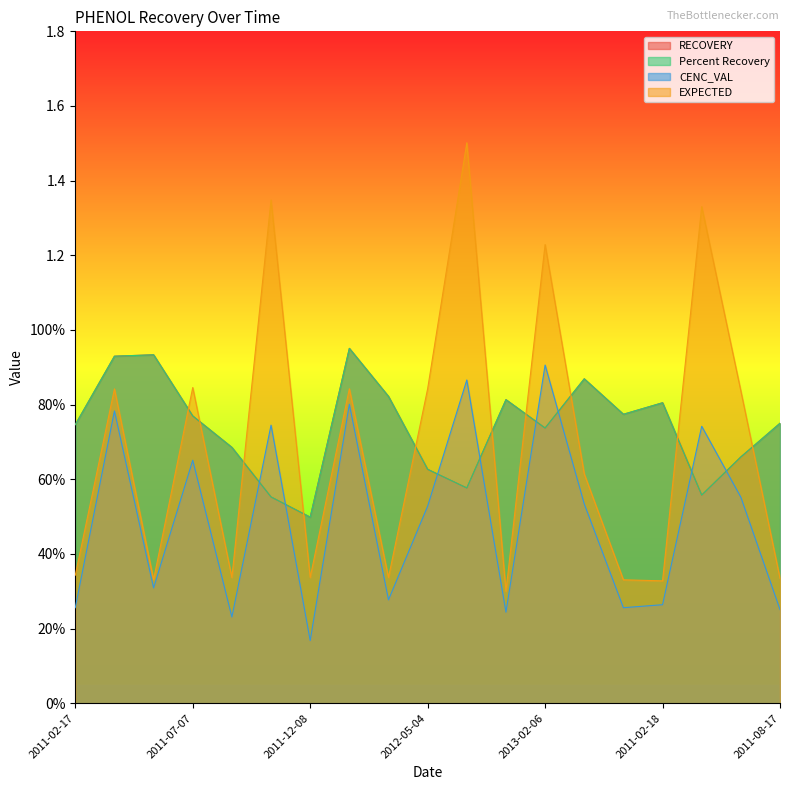

Is the value of Percent Recovery at 2011-07-07 greater than the value of RECOVERY at 2011-08-06?

Yes